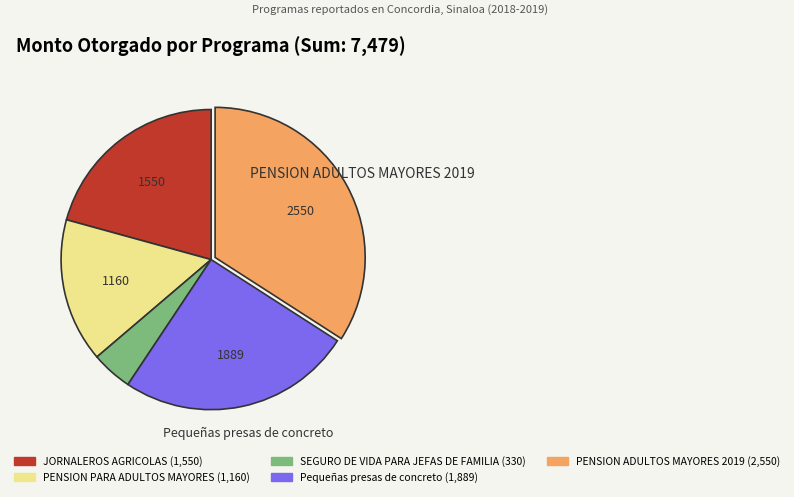

Does any single category account for the majority?

No